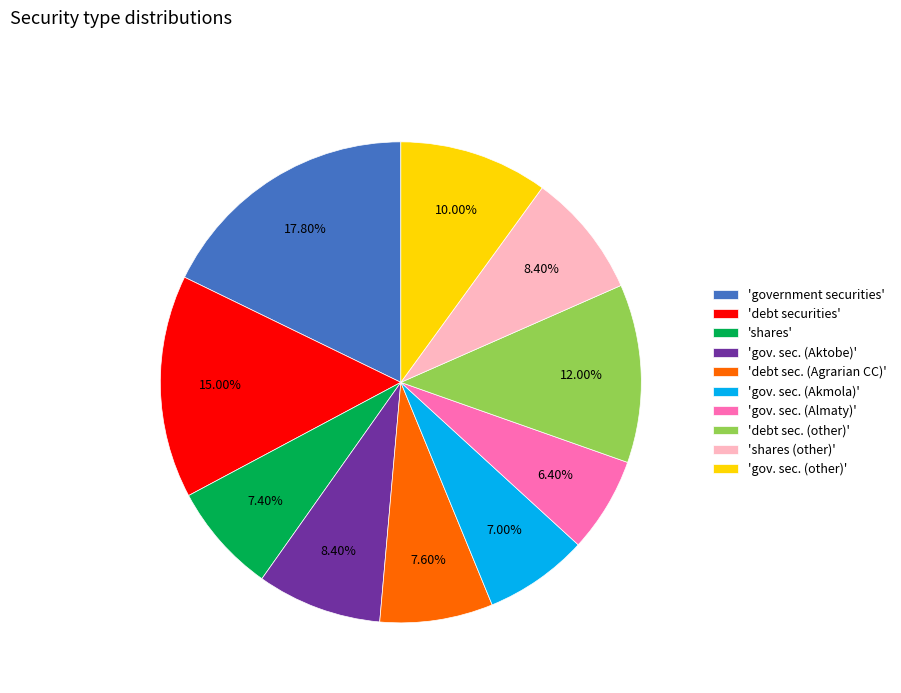

Is there a majority slice in this chart?

No